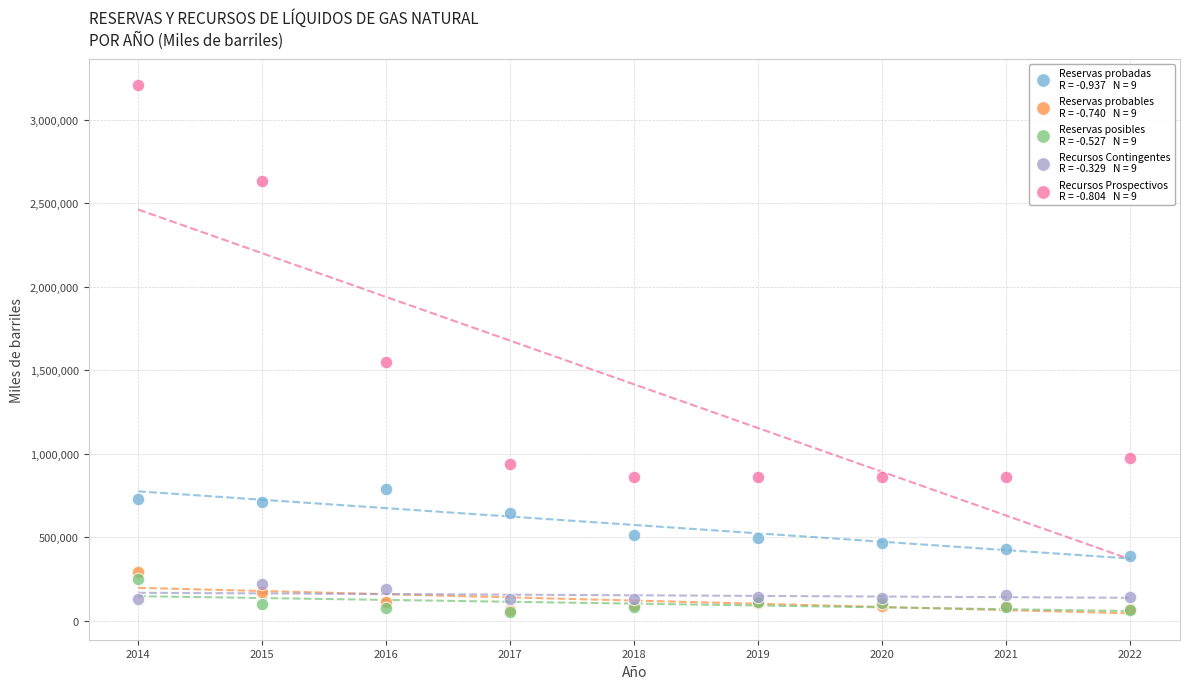

Across all series, what Y value is closest to 1628443?

1548914.0